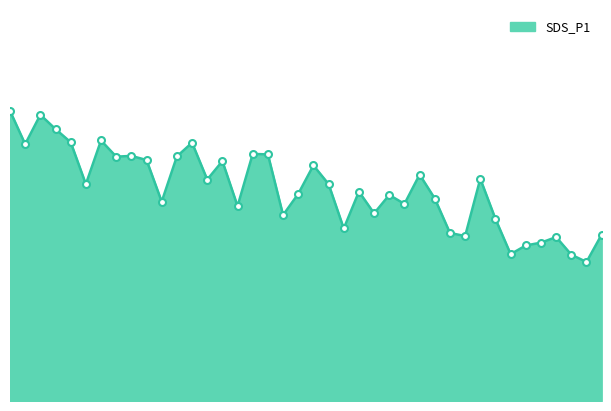

Reading left to right, what are all the values shown in this chart?

00:01=26.0	00:04=23.0	00:06=25.6	00:09=24.4	00:11=23.2	00:14=19.4	00:16=23.3	00:19=21.9	00:21=21.9	00:24=21.6	00:26=17.9	00:29=21.9	00:31=23.1	00:33=19.8	00:36=21.5	00:38=17.4	00:41=22.1	00:43=22.1	00:46=16.6	00:48=18.6	00:51=21.1	00:53=19.4	00:56=15.4	00:58=18.8	01:01=16.8	01:03=18.4	01:05=17.6	01:08=20.3	01:10=18.1	01:13=15.1	01:15=14.8	01:18=19.9	01:20=16.3	01:23=13.2	01:25=13.9	01:28=14.2	01:30=14.7	01:33=13.1	01:35=12.4	01:38=14.9